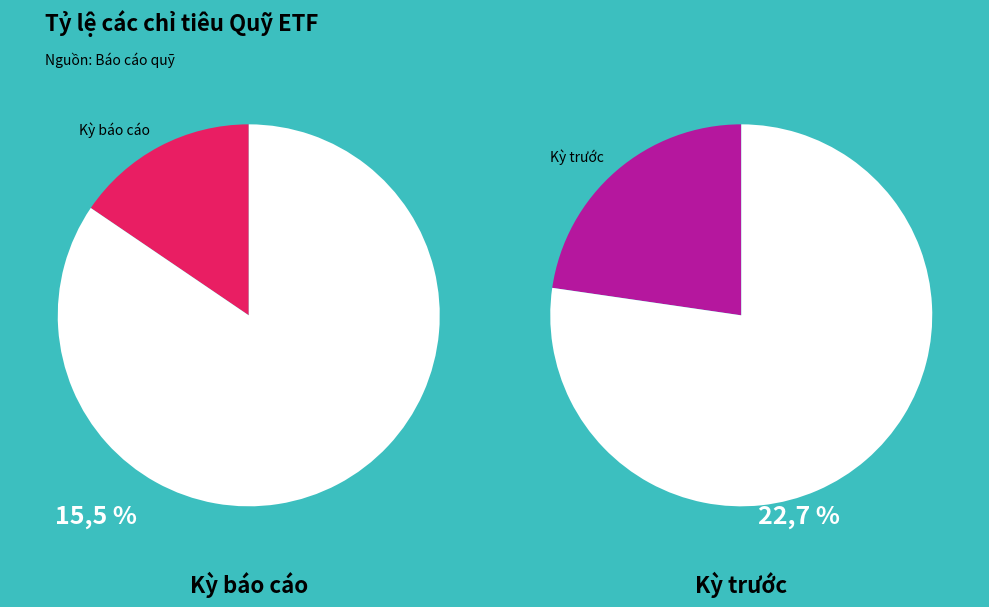

What percentage is the Tỷ lệ sở hữu slice, to the nearest percent?

23%